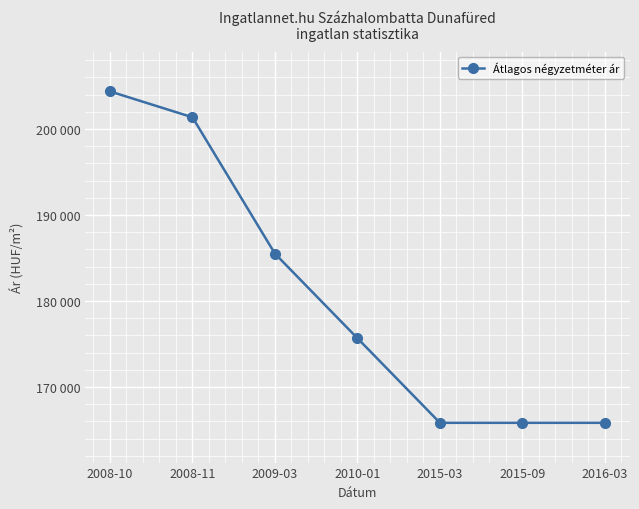

At which label does the data first exceed 175671?

2008-10